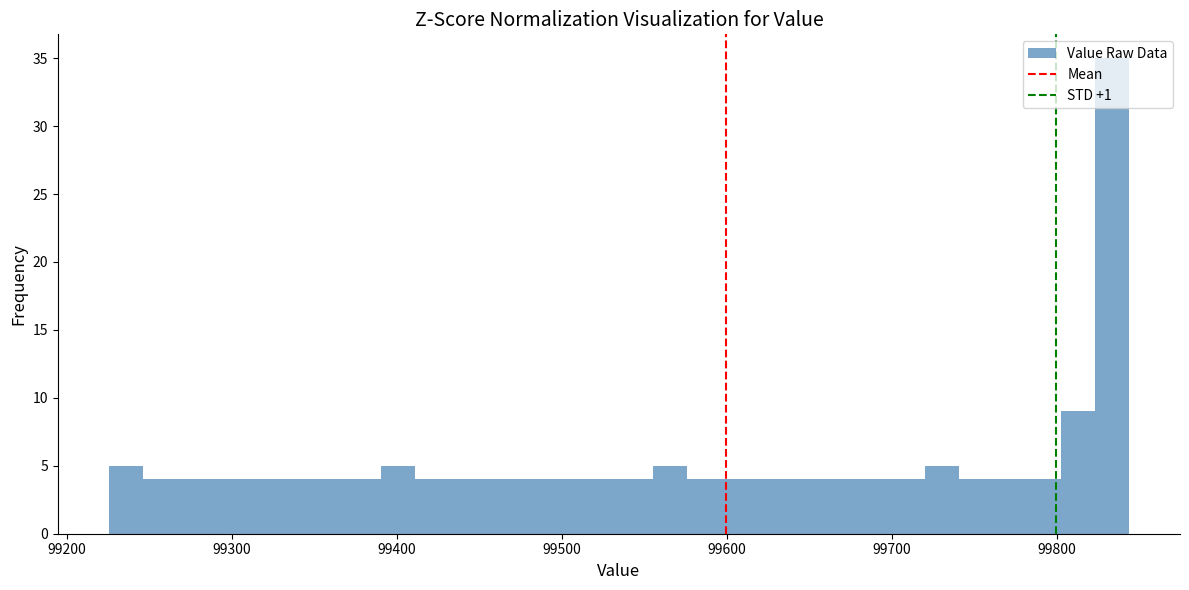

Around what value on the x-axis is the tallest bar? Give the approximate position of its centre, as read against the axis.

99830